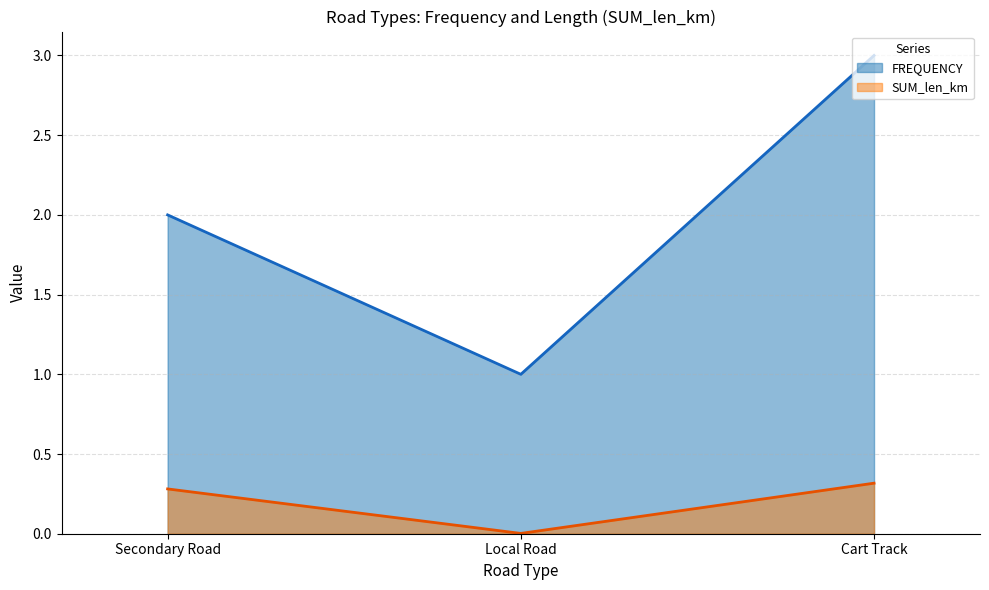

What is the sum of all FREQUENCY values?

6.0